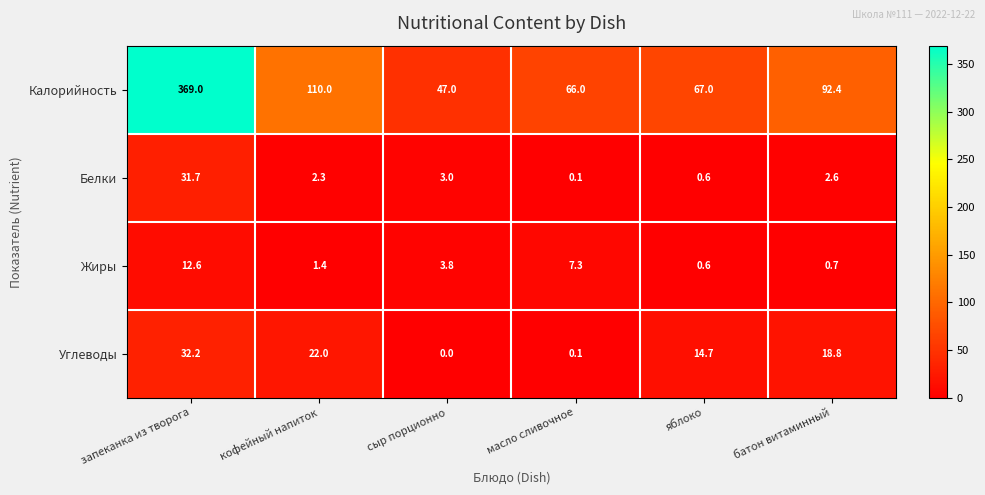

Reading left to right, list all the values displayed in this chart.

Калорийность: 369.0	110.0	47.0	66.0	67.0	92.4
Белки: 31.7	2.3	3.0	0.1	0.6	2.6
Жиры: 12.6	1.4	3.8	7.3	0.6	0.7
Углеводы: 32.2	22.0	0.0	0.1	14.7	18.8